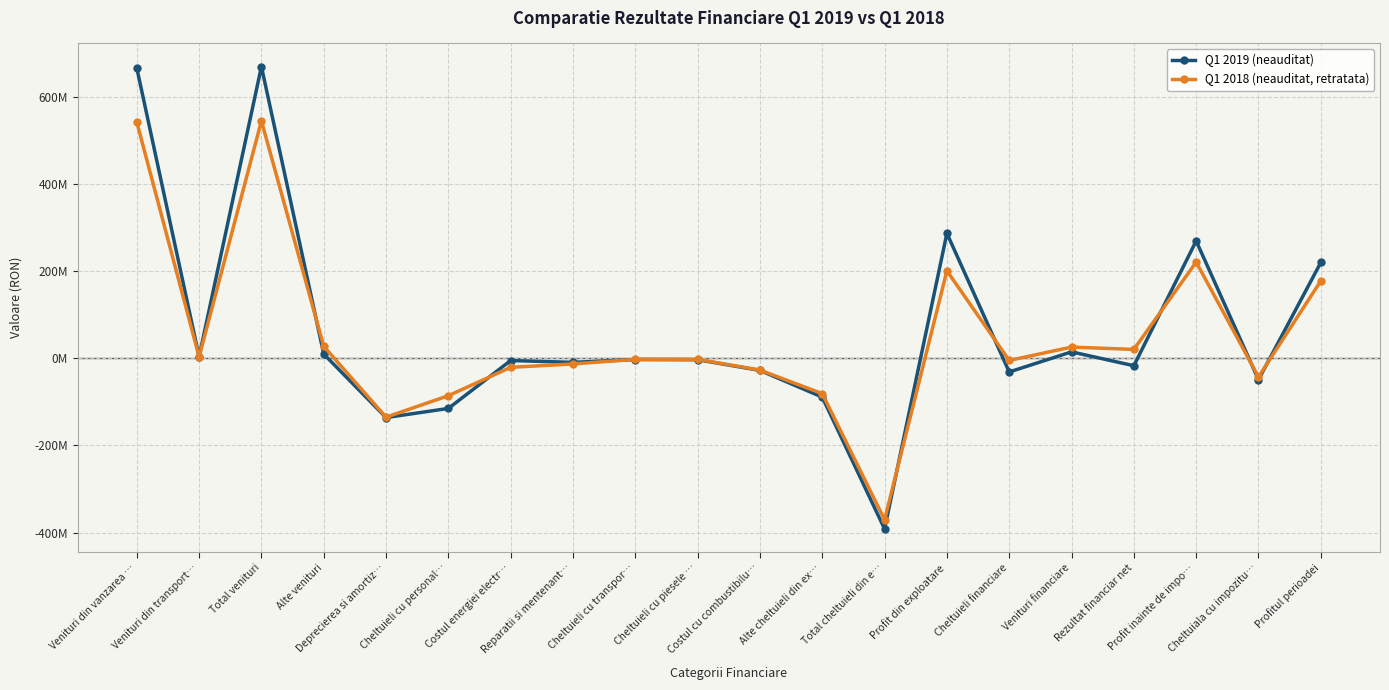

What are all the series names shown in the legend?

Q1 2019 (neauditat), Q1 2018 (neauditat, retratata)